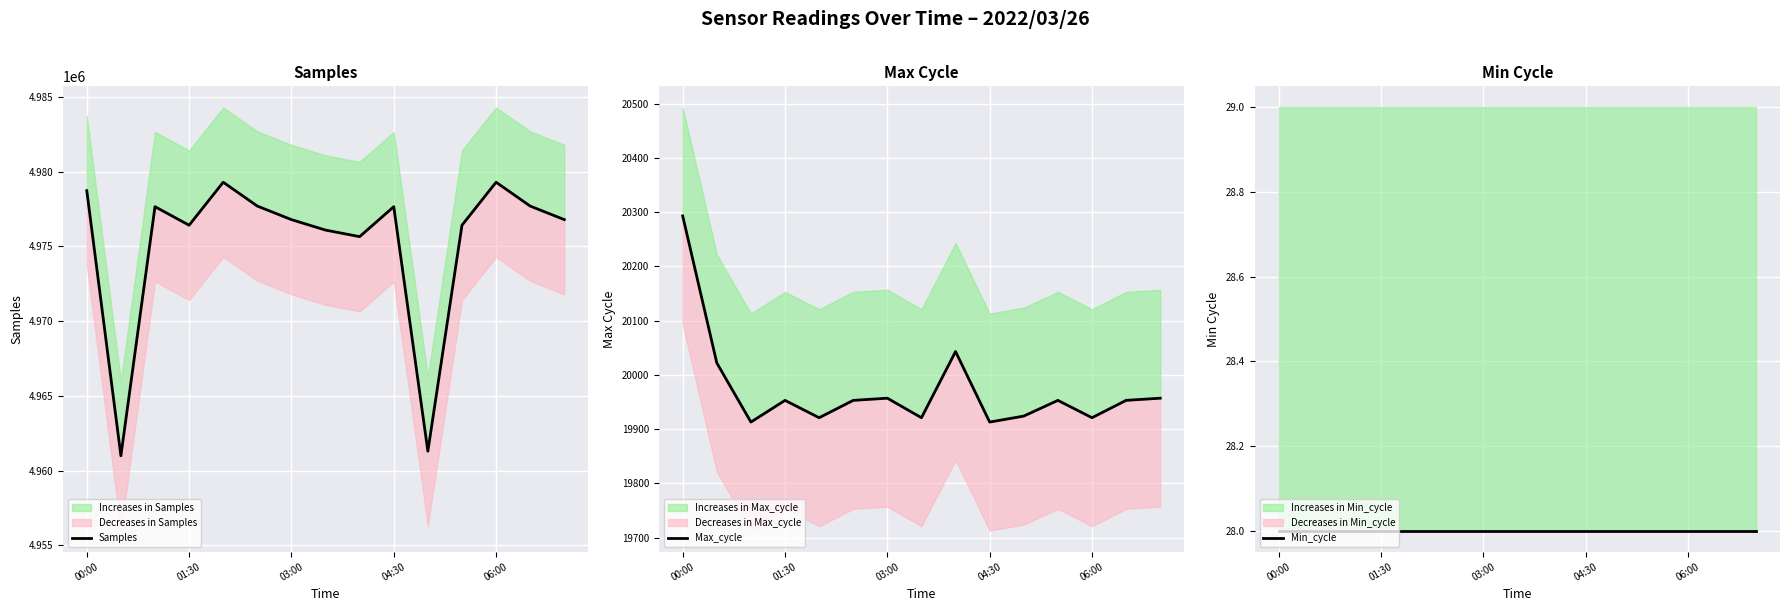

Is the value of Samples at 11 greater than the value of Max_cycle at 11?

Yes